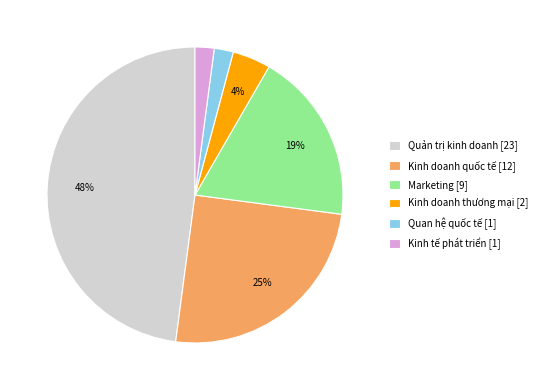

To the nearest percent, what is the average slice percentage?

17%